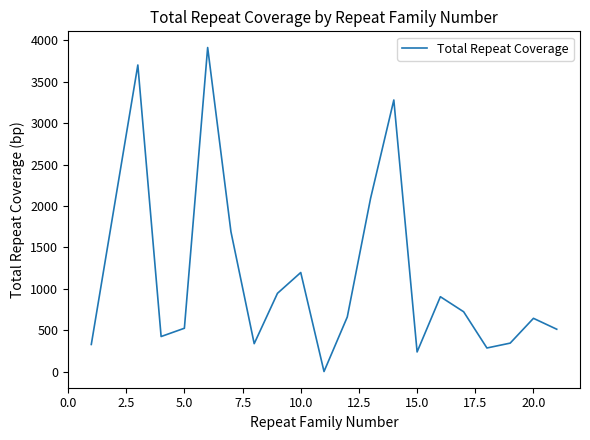

How many lines are shown in the chart?

1